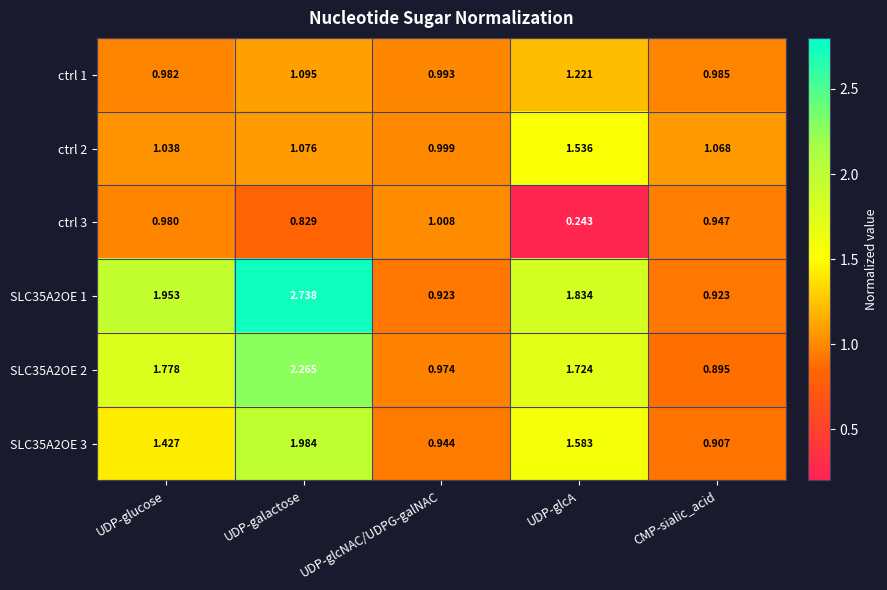

At which category is the sum across all series the highest?

UDP-galactose